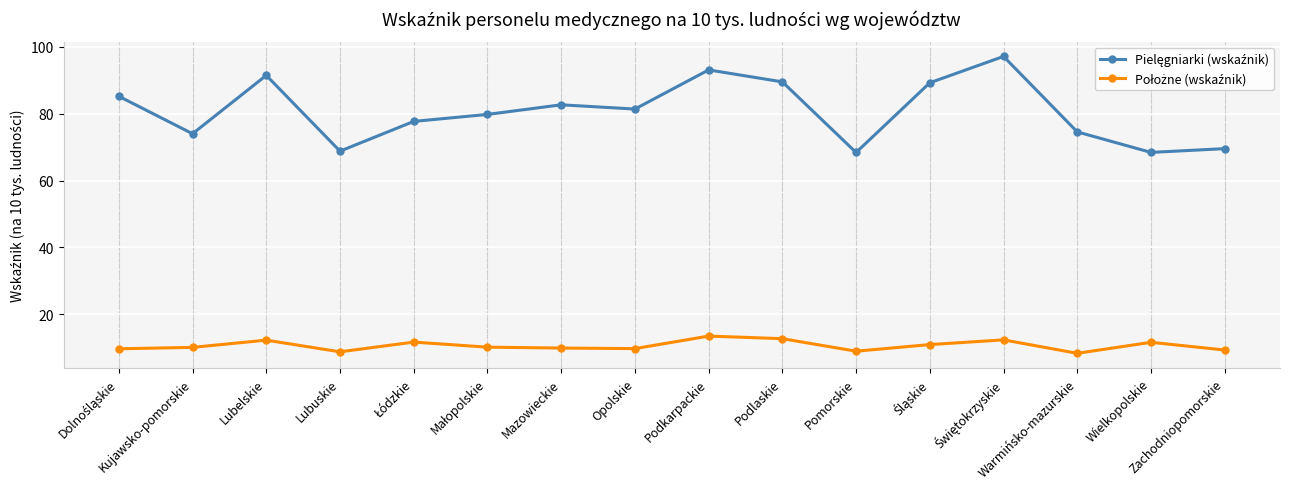

What is the smallest value displayed?

8.4